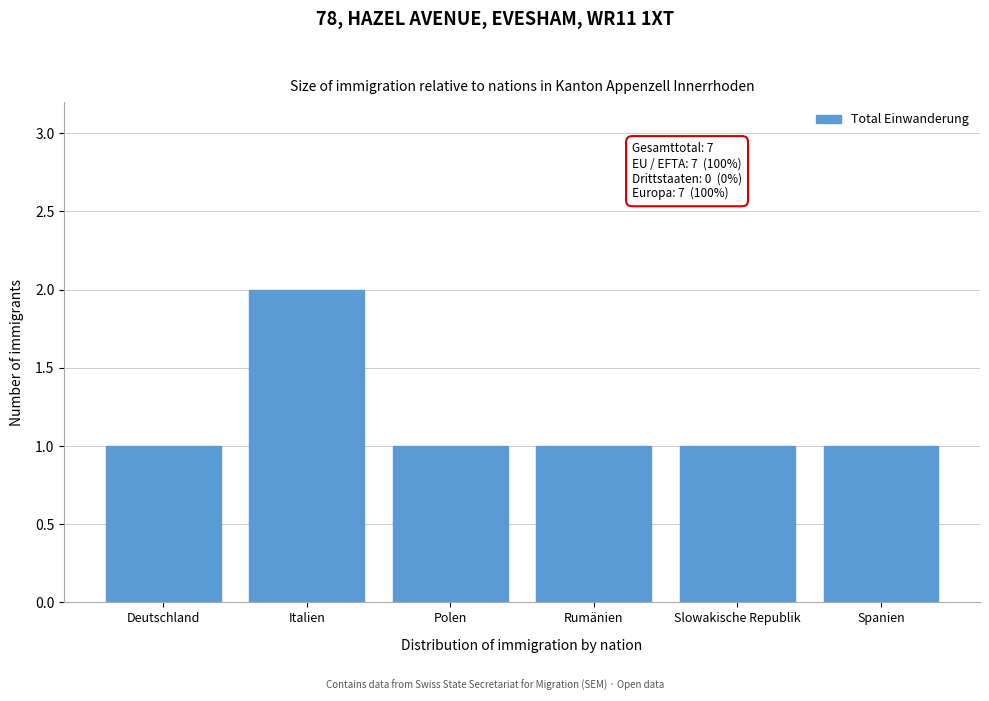

Reading right to left, list all the values displayed in this chart.

1	1	1	1	2	1